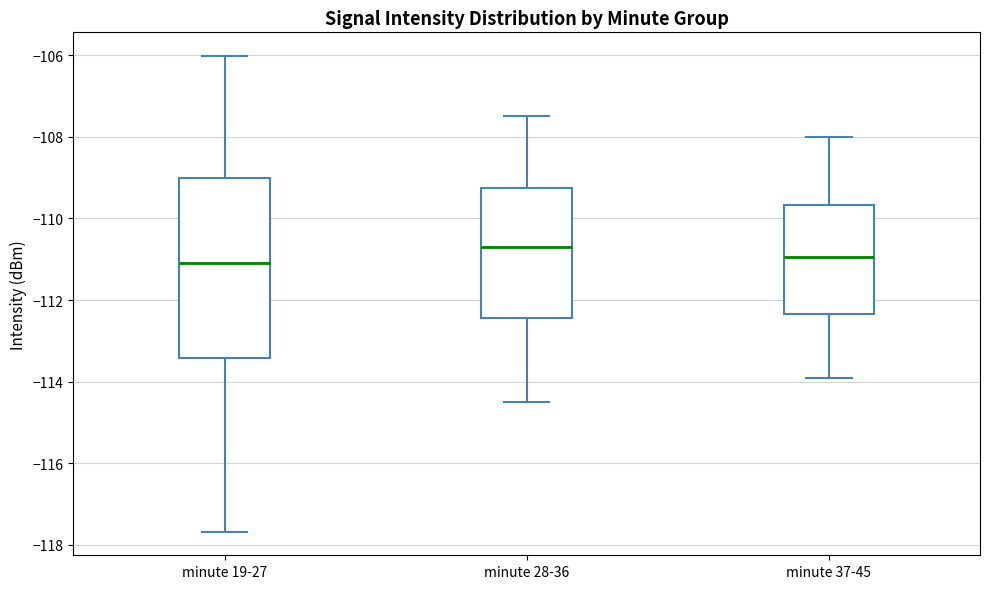

Reading left to right, transcribe this box plot: for each box, give where its median line is, the range the box spans, and where its two whiskers end, as read against the y-axis. The values are not printed on the chart, so give them approximately, as read against the axis.

minute 19-27: median -111.0, box -113.4 to -109.0, whiskers -117.6 to -106.0
minute 28-36: median -110.6, box -112.4 to -109.2, whiskers -114.4 to -107.4
minute 37-45: median -111.0, box -112.4 to -109.6, whiskers -113.8 to -108.0